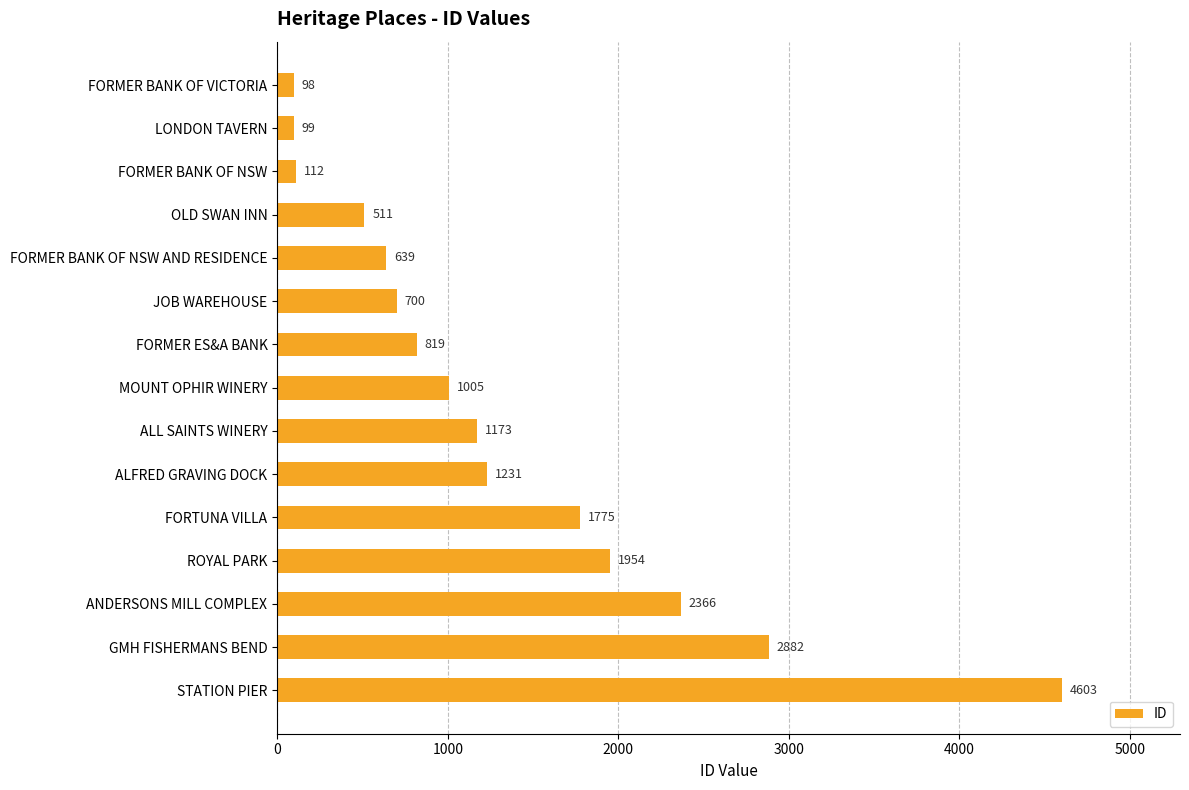

List the labels in order of value, largest first.

STATION PIER, GMH FISHERMANS BEND, ANDERSONS MILL COMPLEX, ROYAL PARK, FORTUNA VILLA, ALFRED GRAVING DOCK, ALL SAINTS WINERY, MOUNT OPHIR WINERY, FORMER ES&A BANK, JOB WAREHOUSE, FORMER BANK OF NSW AND RESIDENCE, OLD SWAN INN, FORMER BANK OF NSW, LONDON TAVERN, FORMER BANK OF VICTORIA